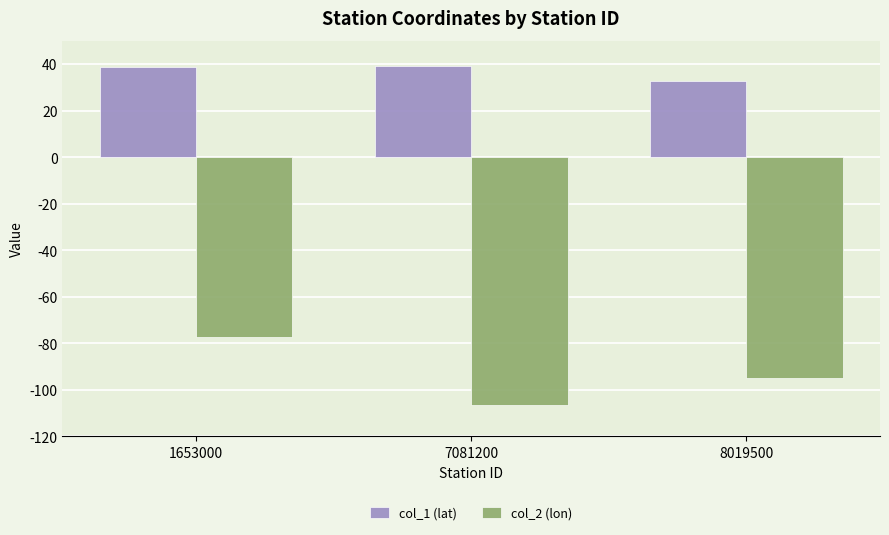

Which series has the widest spread of values?

col_2 (lon)